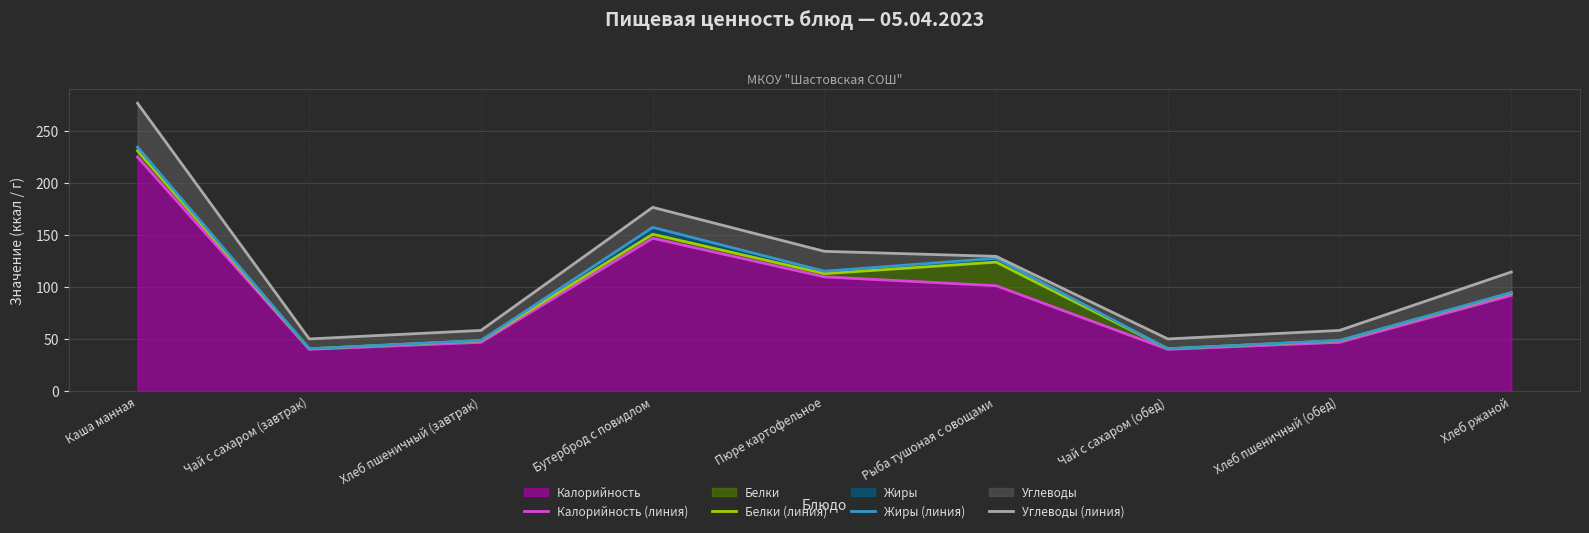

Reading right to left, list all the values displayed in this chart.

Калорийность (линия): Хлеб ржаной=92.0	Хлеб пшеничный (обед)=46.8	Чай с сахаром (обед)=40.0	Рыба тушоная с овощами=101.2	Пюре картофельное=109.7	Бутерброд с повидлом=146.9	Хлеб пшеничный (завтрак)=46.8	Чай с сахаром (завтрак)=40.0	Каша манная=225.0
Белки (линия): Хлеб ржаной=94.2	Хлеб пшеничный (обед)=48.3	Чай с сахаром (обед)=40.5	Рыба тушоная с овощами=123.9	Пюре картофельное=112.8	Бутерброд с повидлом=150.8	Хлеб пшеничный (завтрак)=48.3	Чай с сахаром (завтрак)=40.5	Каша манная=231.0
Жиры (линия): Хлеб ржаной=94.6	Хлеб пшеничный (обед)=48.5	Чай с сахаром (обед)=40.5	Рыба тушоная с овощами=127.6	Пюре картофельное=115.1	Бутерброд с повидлом=157.3	Хлеб пшеничный (завтрак)=48.5	Чай с сахаром (завтрак)=40.5	Каша манная=234.5
Углеводы (линия): Хлеб ржаной=114.4	Хлеб пшеничный (обед)=58.2	Чай с сахаром (обед)=50.0	Рыба тушоная с овощами=129.4	Пюре картофельное=134.3	Бутерброд с повидлом=176.6	Хлеб пшеничный (завтрак)=58.2	Чай с сахаром (завтрак)=50.0	Каша манная=276.7